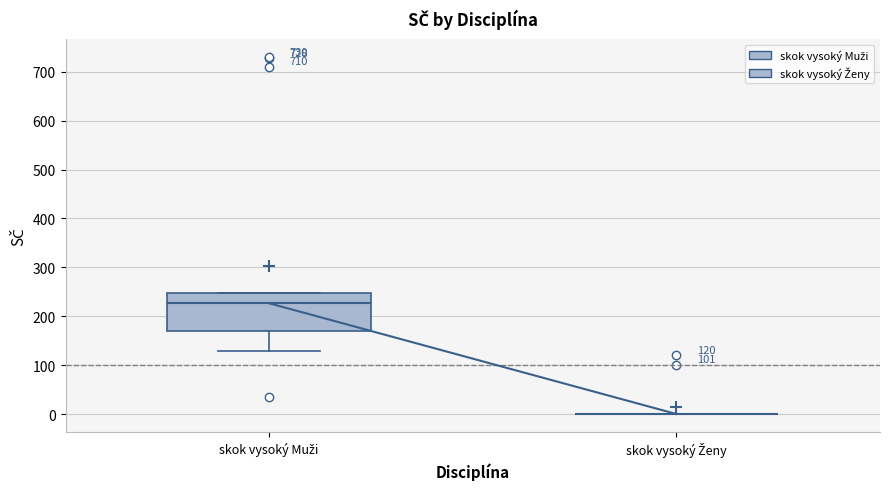

Which box is the tallest, from its lower edge to its upper edge?

skok vysoký Muži